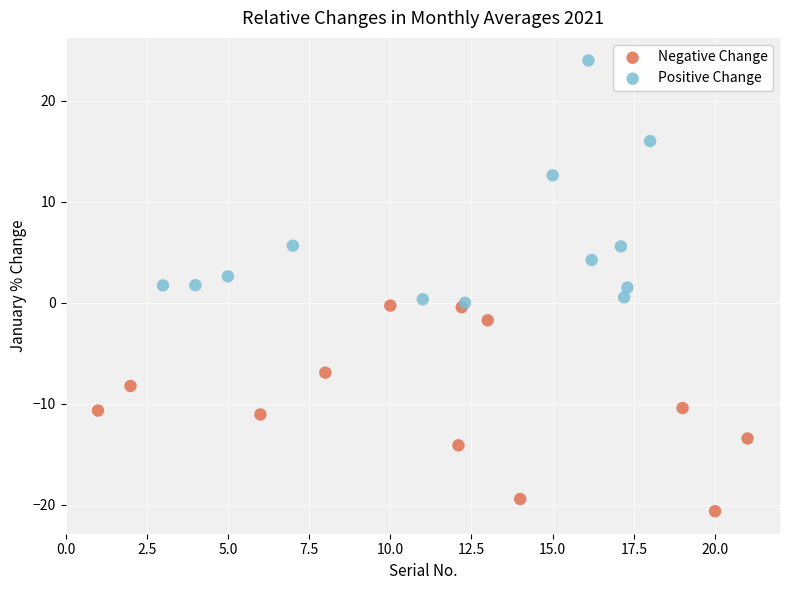

Which series reaches the minimum Y coordinate?

Negative Change